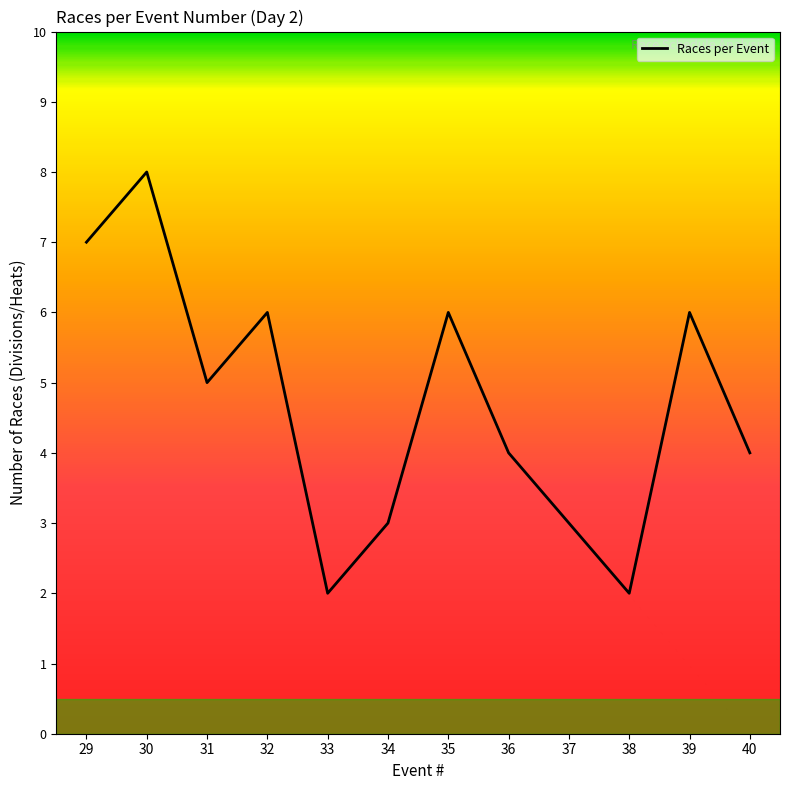

What is the sum of all values?

56